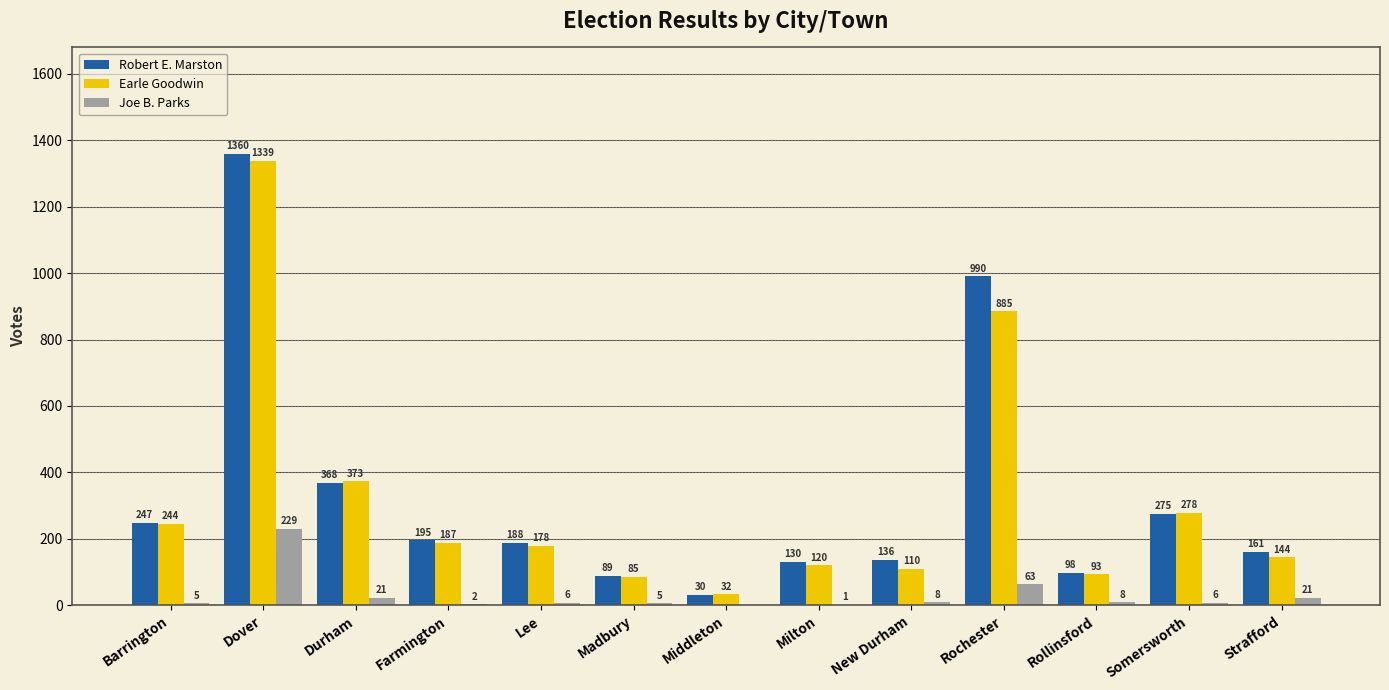

Which series has the largest range (max minus min)?

Robert E. Marston